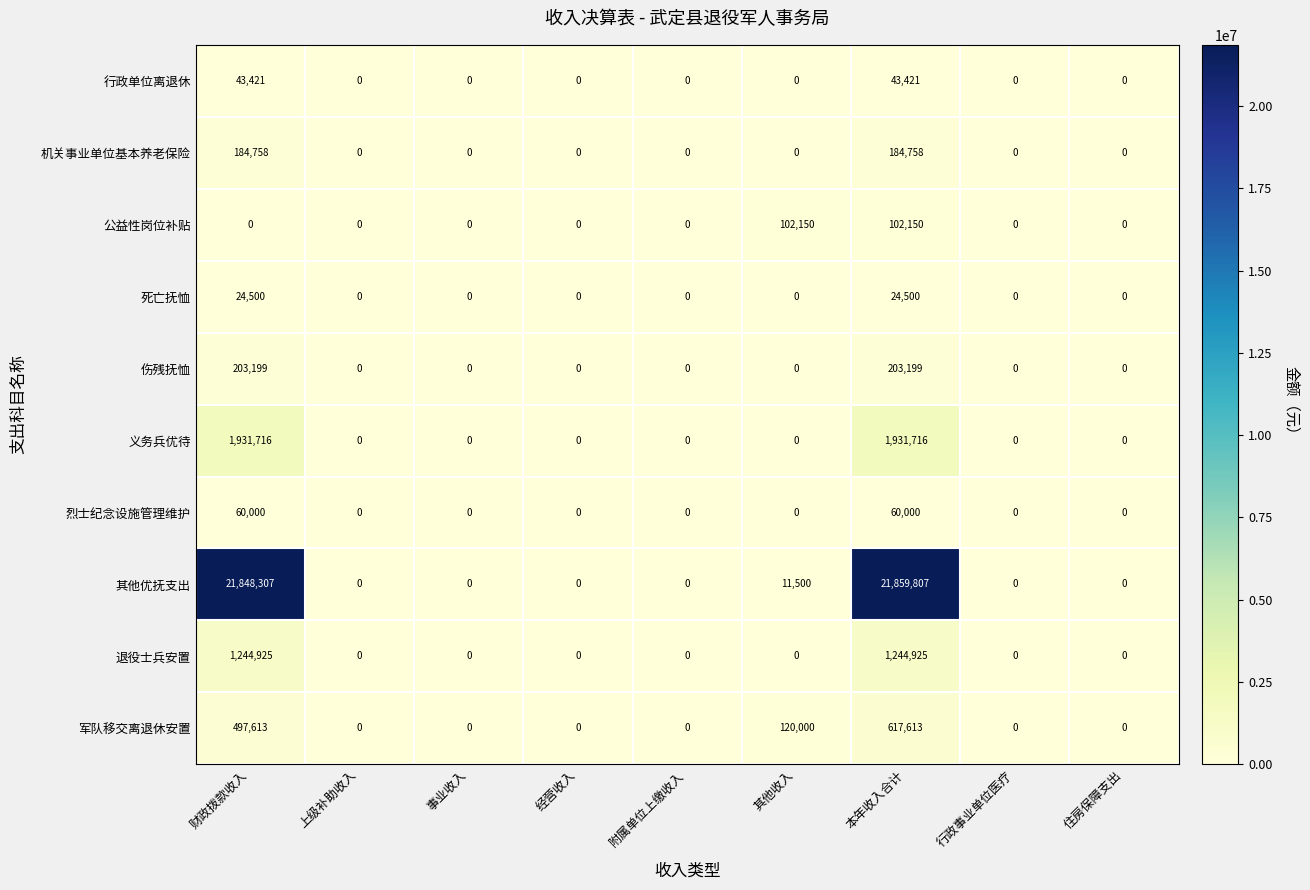

Which label corresponds to the largest value in the chart?

本年收入合计